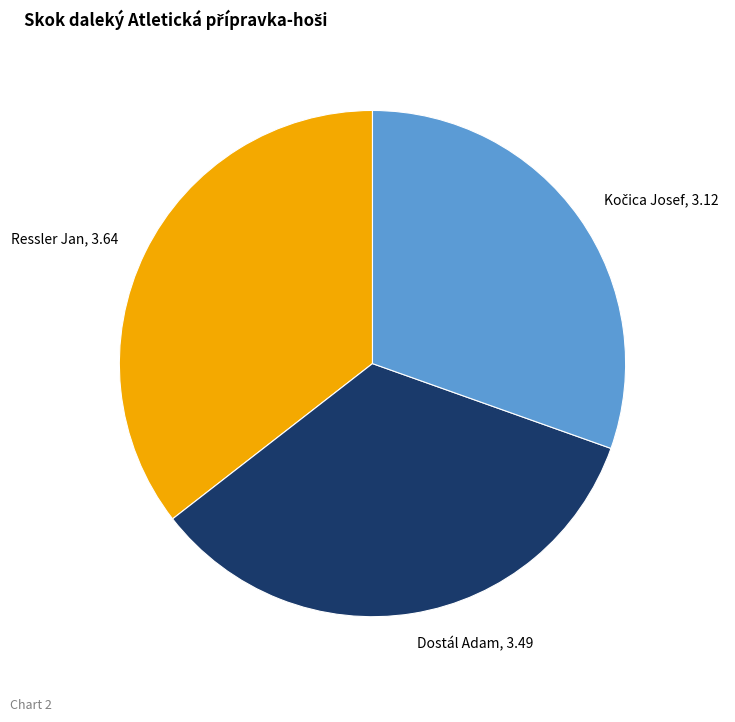

Which category has the biggest portion of the pie?

Ressler Jan